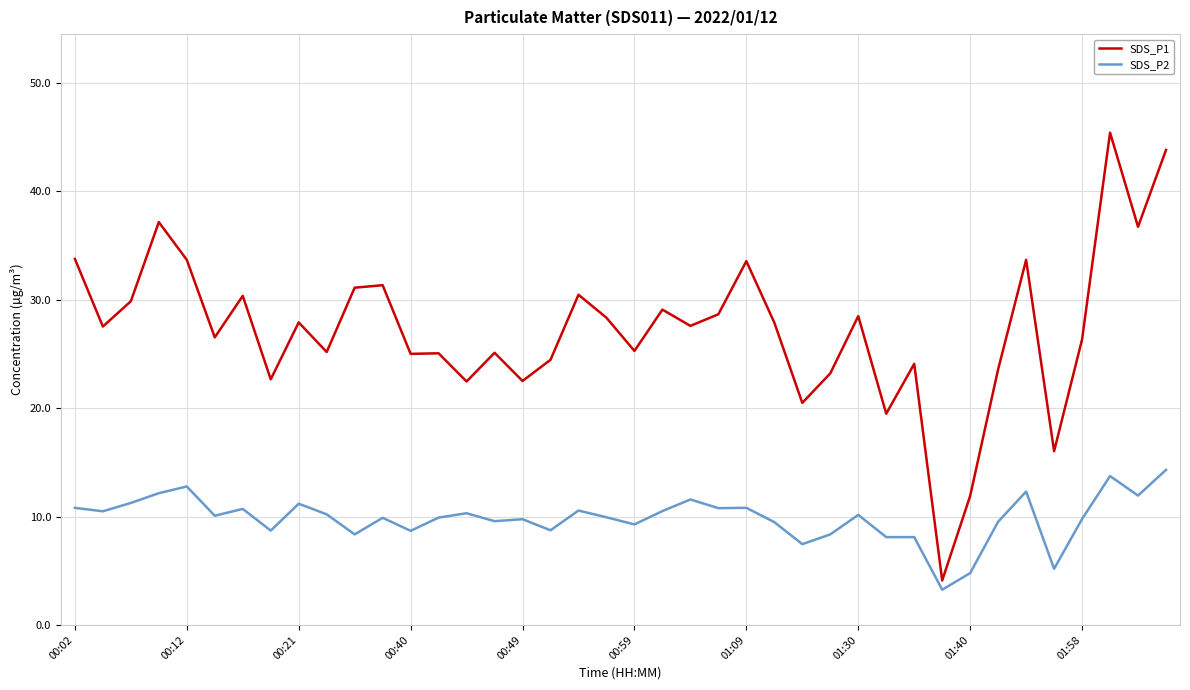

What is the sum of all SDS_P1 values?

1089.5